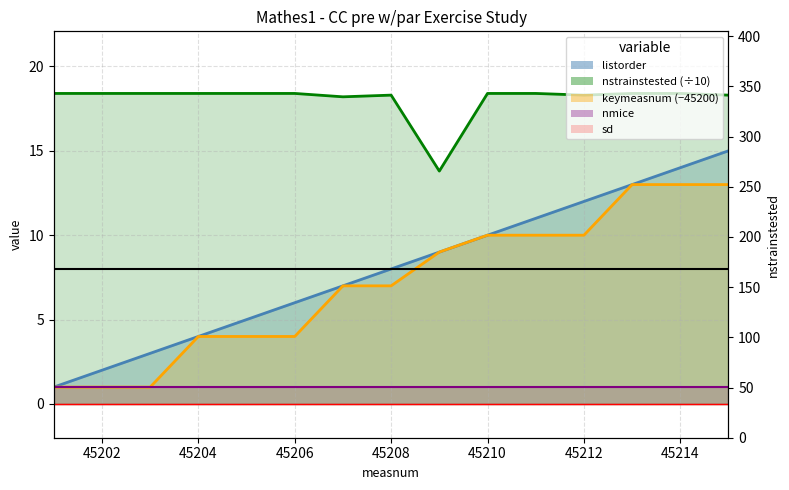

What is the approximate value of nstrainstested at 45204?

18.4